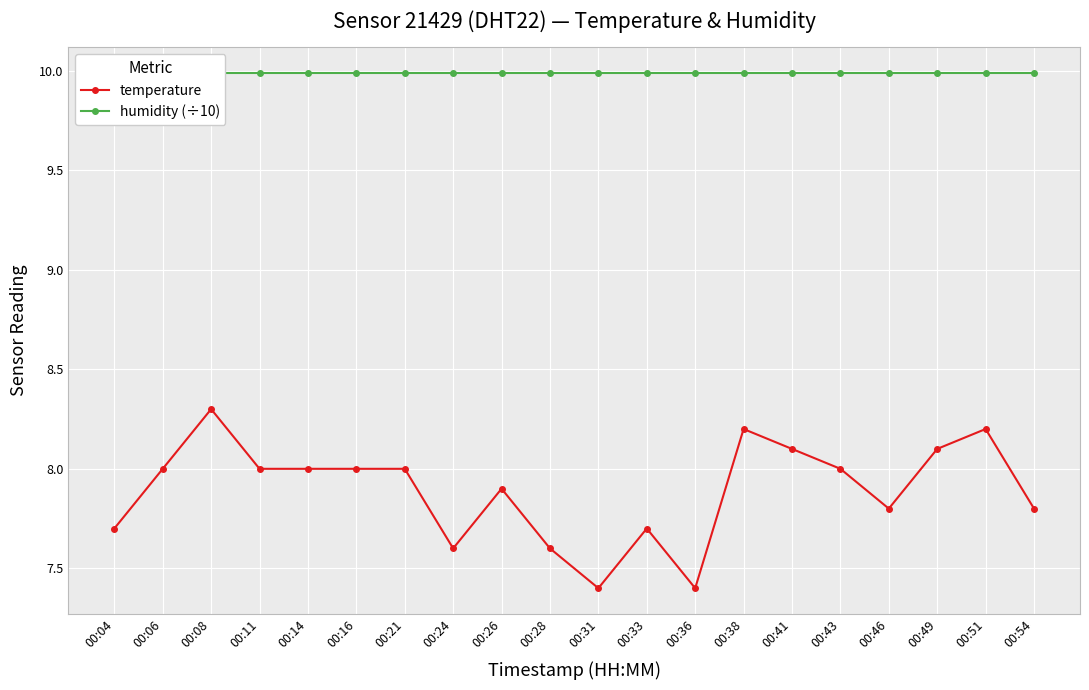

At which label is humidity (÷10) closest to 9?

00:04